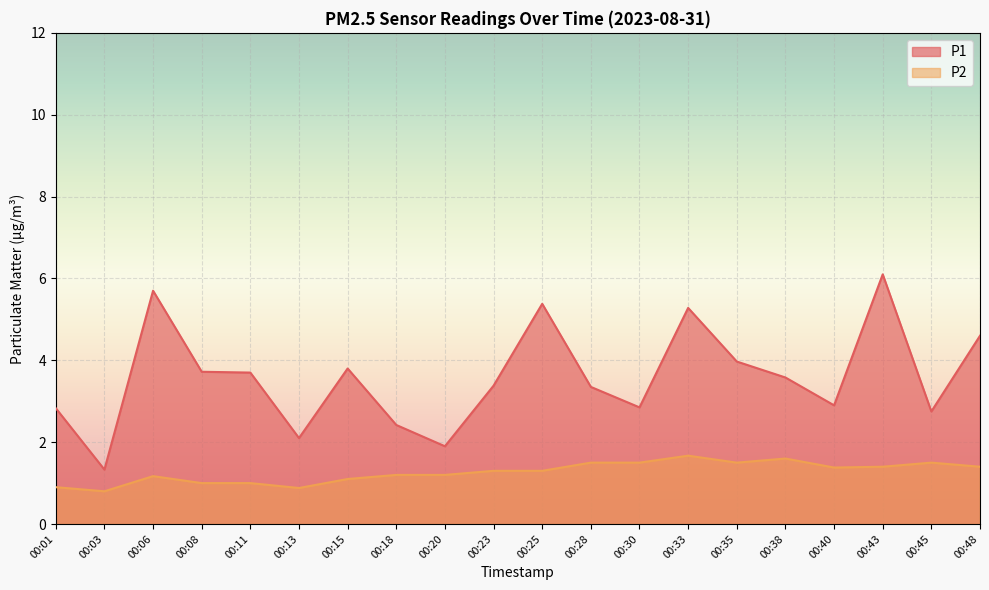

At which label does P2 first exceed 1?

00:06